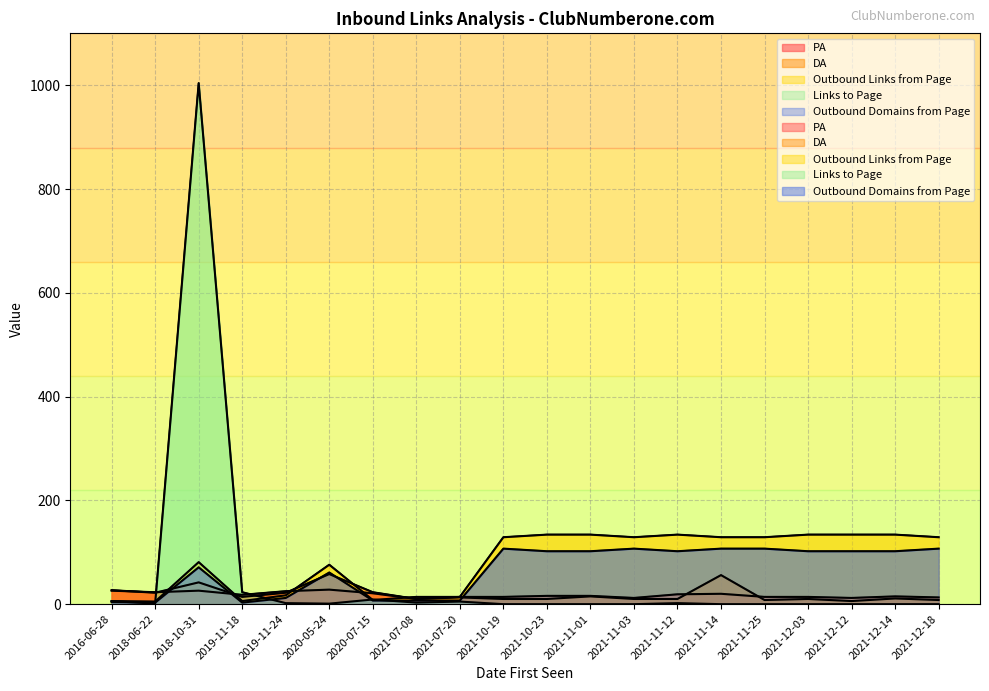

How many data points in DA are less than 13?

10